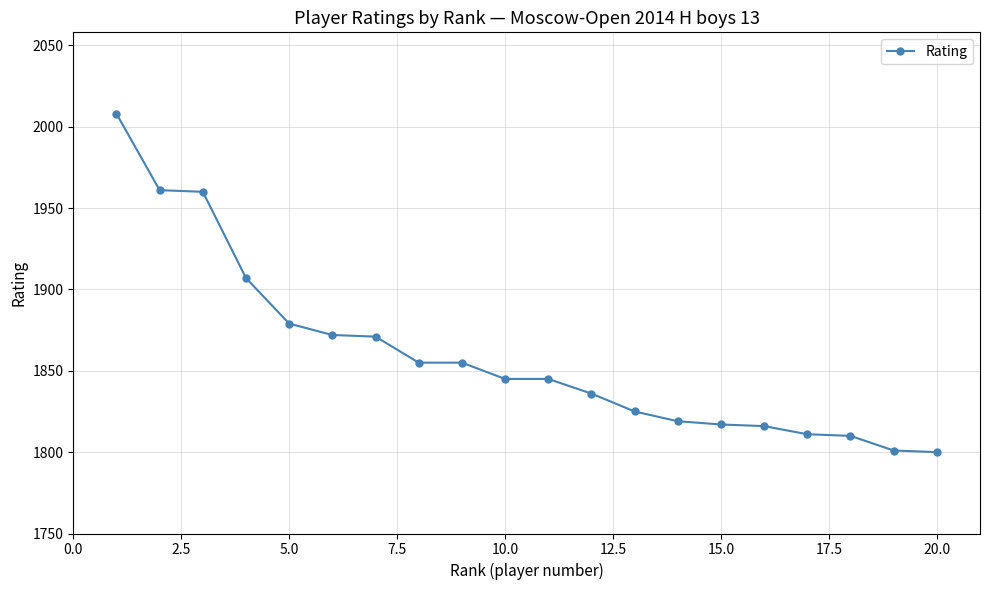

What is the difference between the maximum and second lowest values?

207